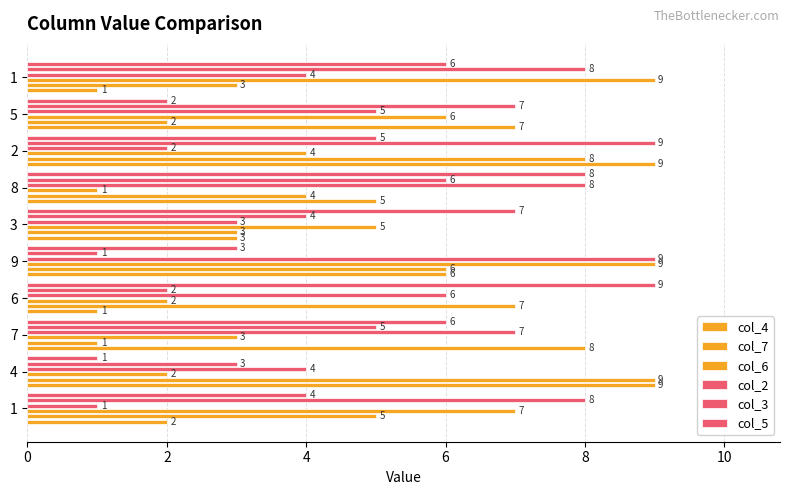

How many data points in col_6 are less than 5?

5